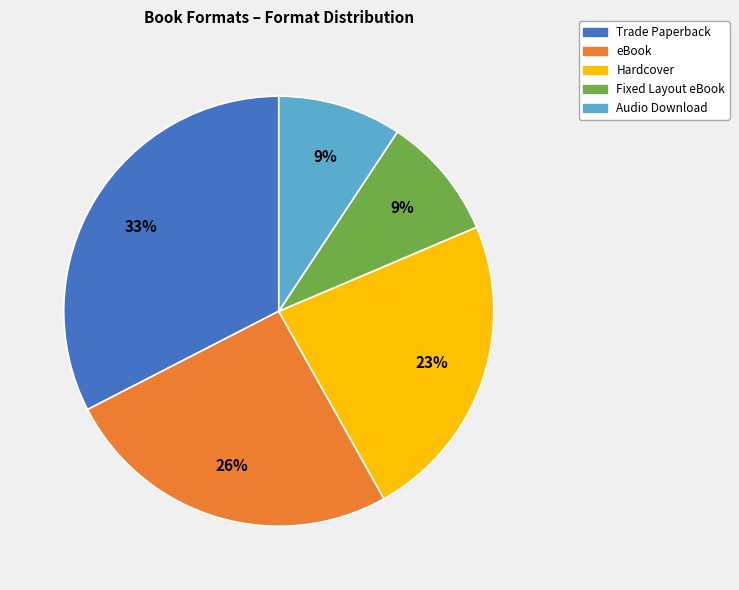

The Trade Paperback slice represents 44% of the pie. True or false?

False